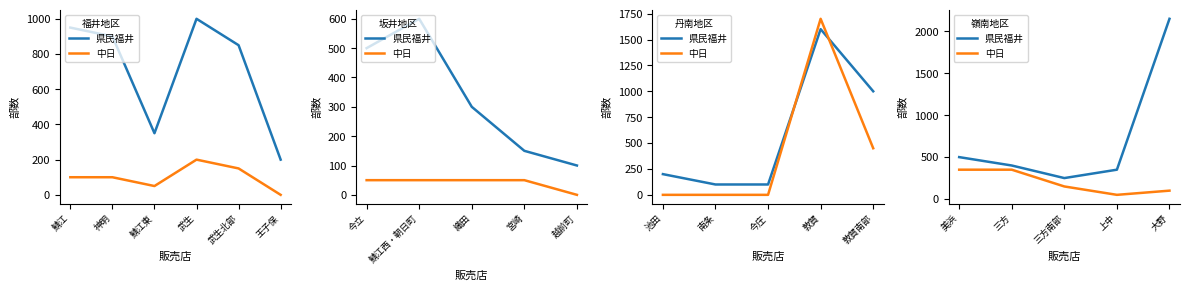

How many data points in 県民福井 are less than 400?

2